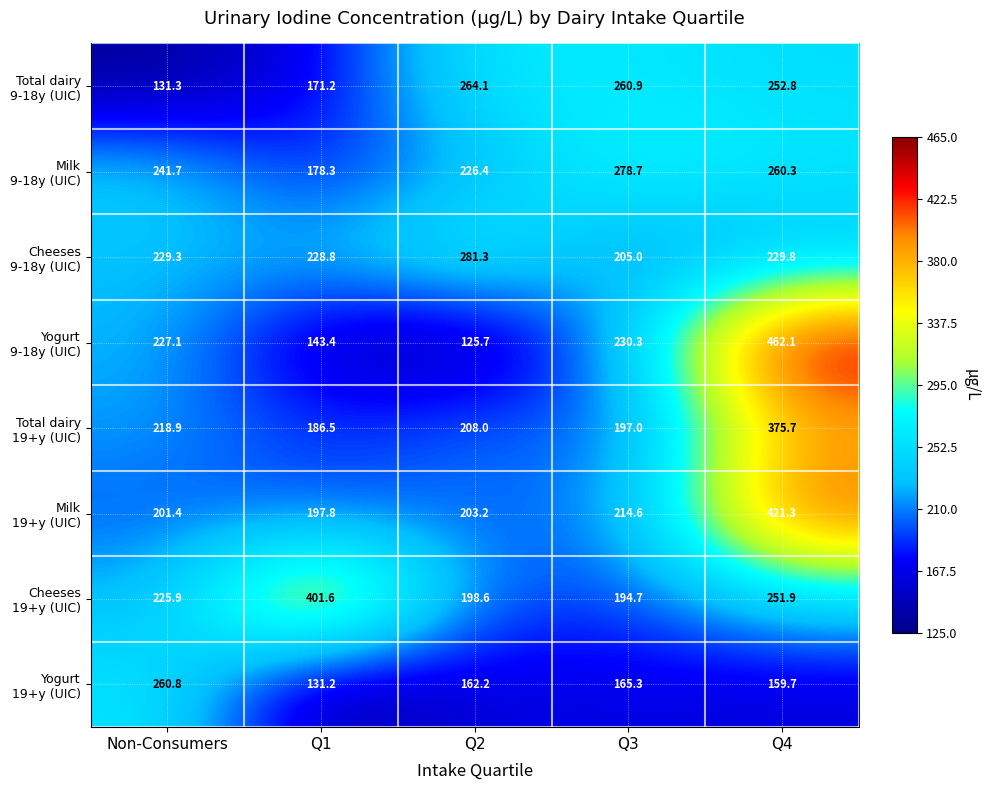

At which category is the sum across all series the highest?

Q4